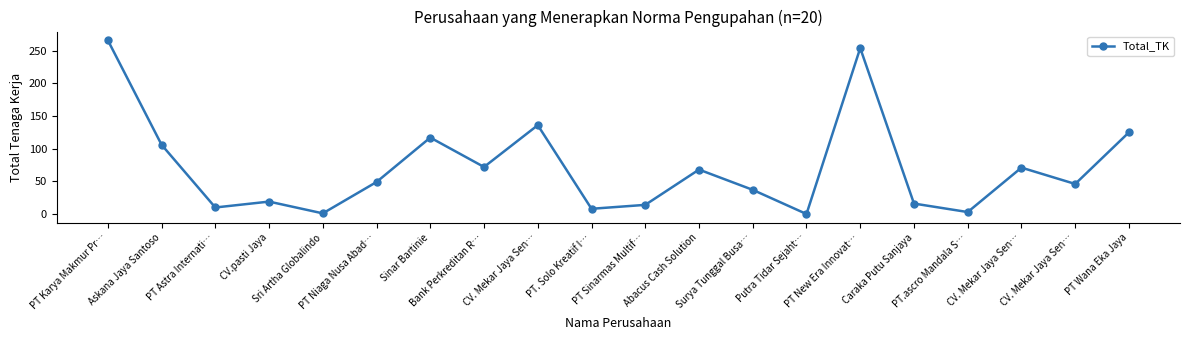

Reading right to left, transcribe all the data shown in this chart.

PT Wana Eka Jaya=125	CV. Mekar Jaya Sen…=46	CV. Mekar Jaya Sen…=71	PT.ascro Mandala S…=3	Caraka Putu Sanjaya=16	PT New Era Innovat…=254	Putra Tidar Sejaht…=0	Surya Tunggal Busa…=37	Abacus Cash Solution=68	PT Sinarmas Multif…=14	PT. Solo Kreatif I…=8	CV. Mekar Jaya Sen…=136	Bank Perkreditan R…=72	Sinar Bartinie=117	PT Niaga Nusa Abad…=49	Sri Artha Globalindo=1	CV.pasti Jaya=19	PT Astra Internati…=10	Askana Jaya Santoso=106	PT Karya Makmur Pr…=266